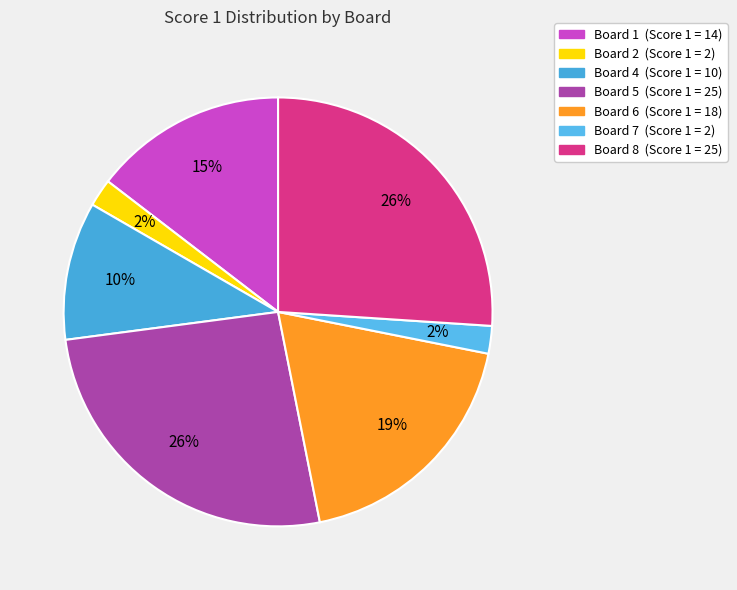

How many slices are in this pie chart?

7